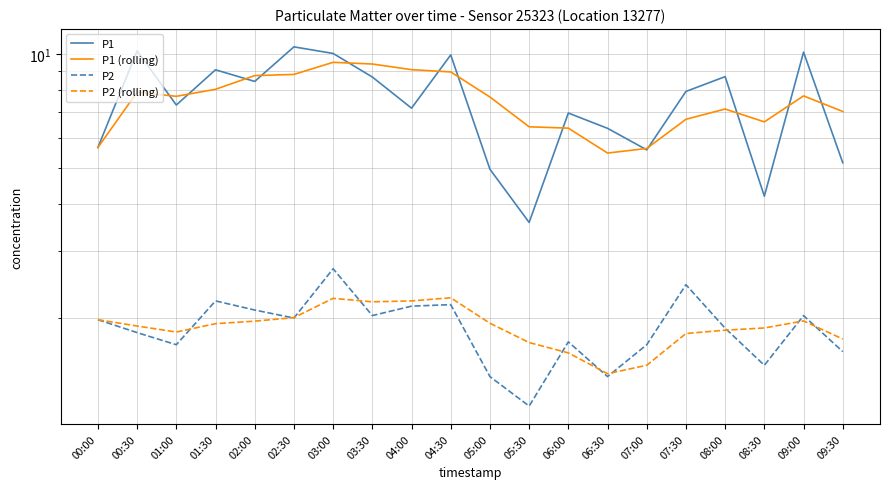

What is the difference between the second highest and minimum values in the P2 (rolling) series?

0.8